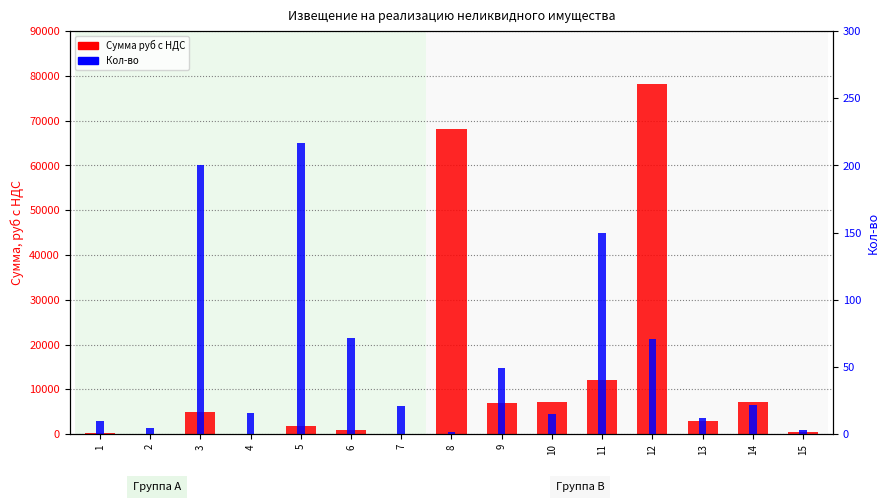

What is the value of the Кол-во bar at the 8th from the left?

2.0